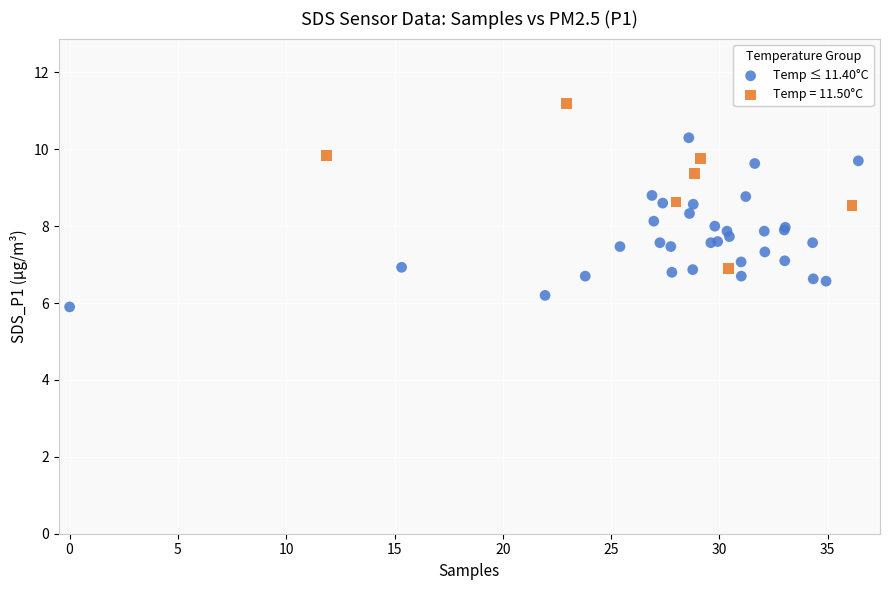

Which series reaches the maximum Y coordinate?

Temp = 11.50°C